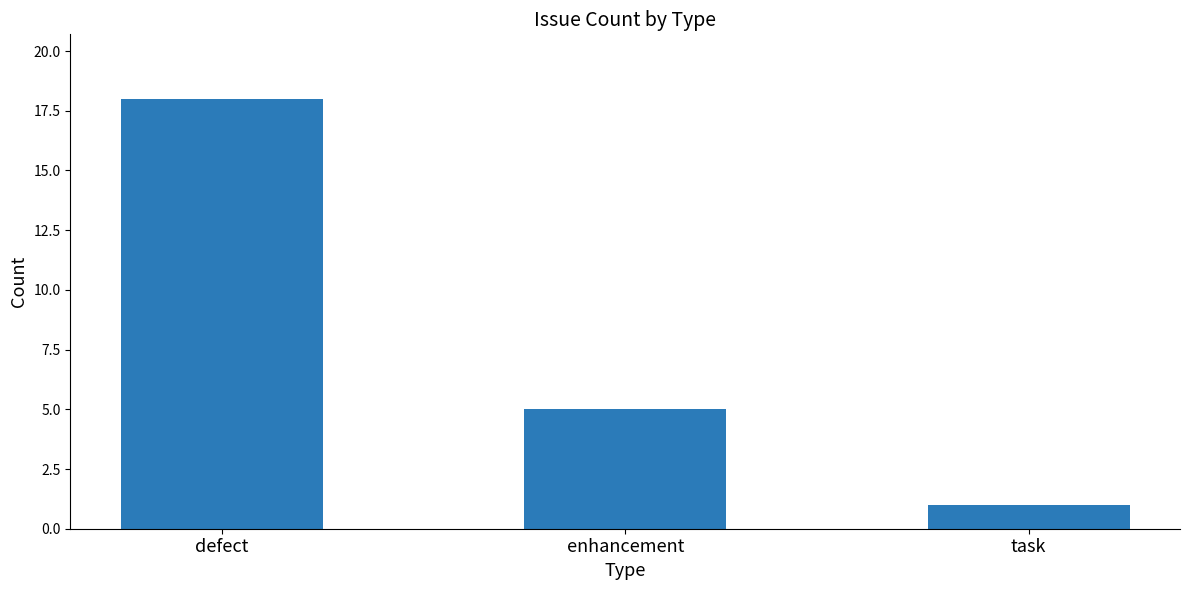

What is the change in value from defect to enhancement?

-13